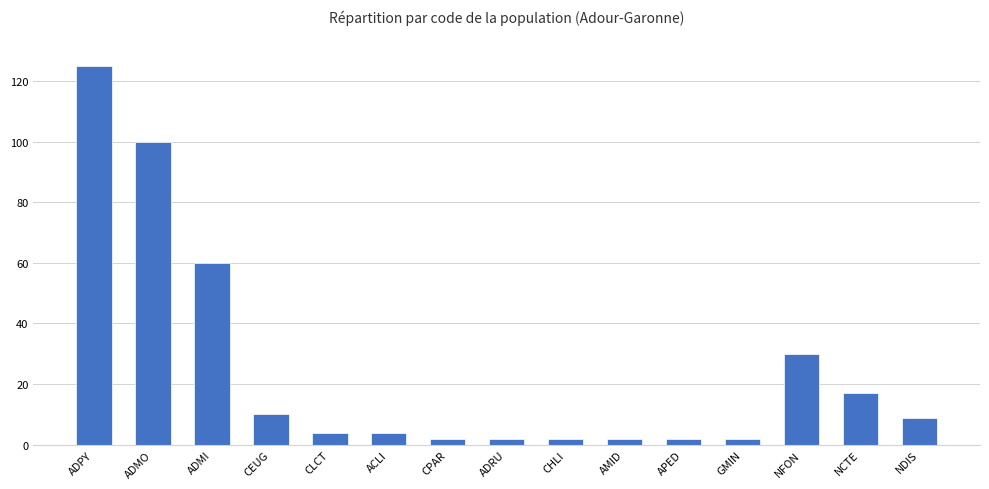

What is the difference between the values at ADPY and ADMO?

25